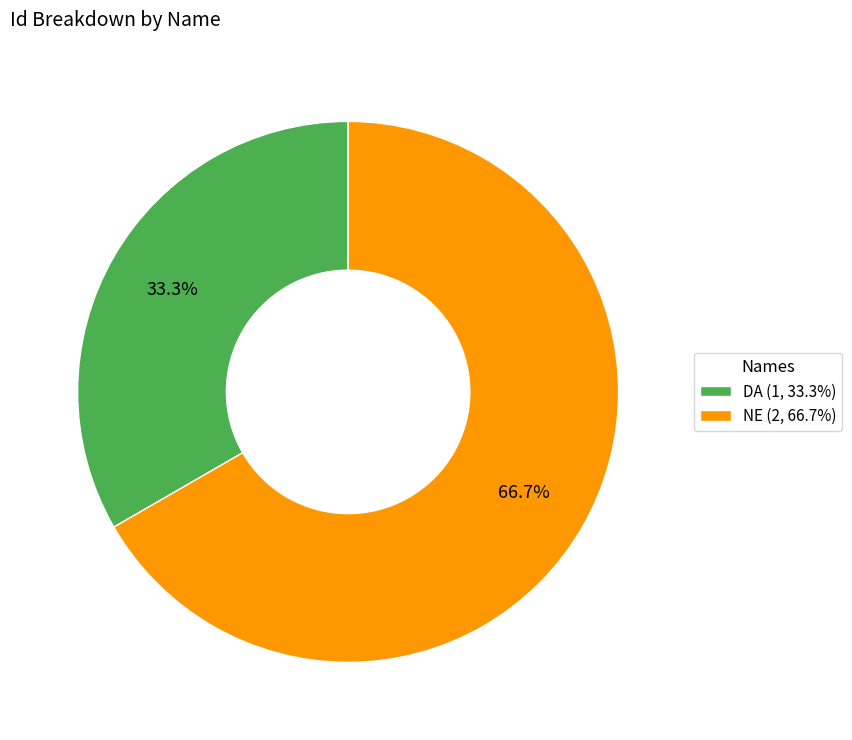

Is there any slice that represents more than half of the pie?

Yes